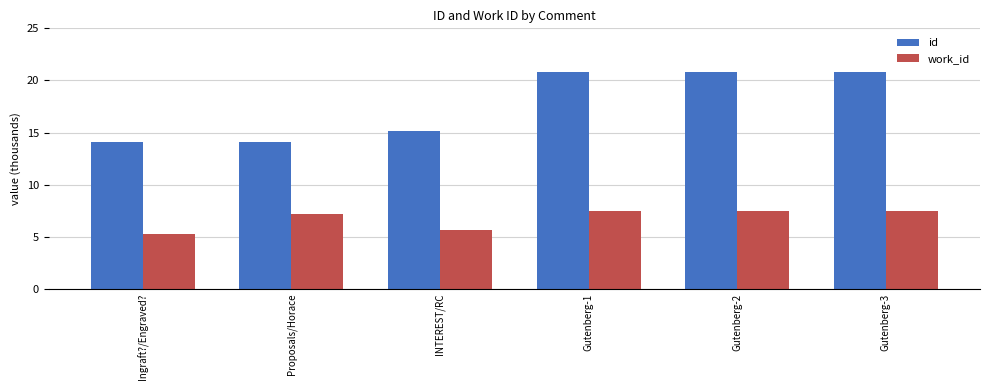

What is the value of the id bar at the 2nd from the left?

14.1